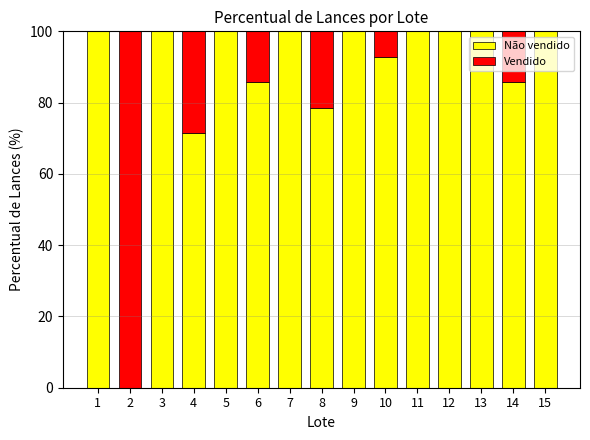

What is the total value across all series at 12?

100.0